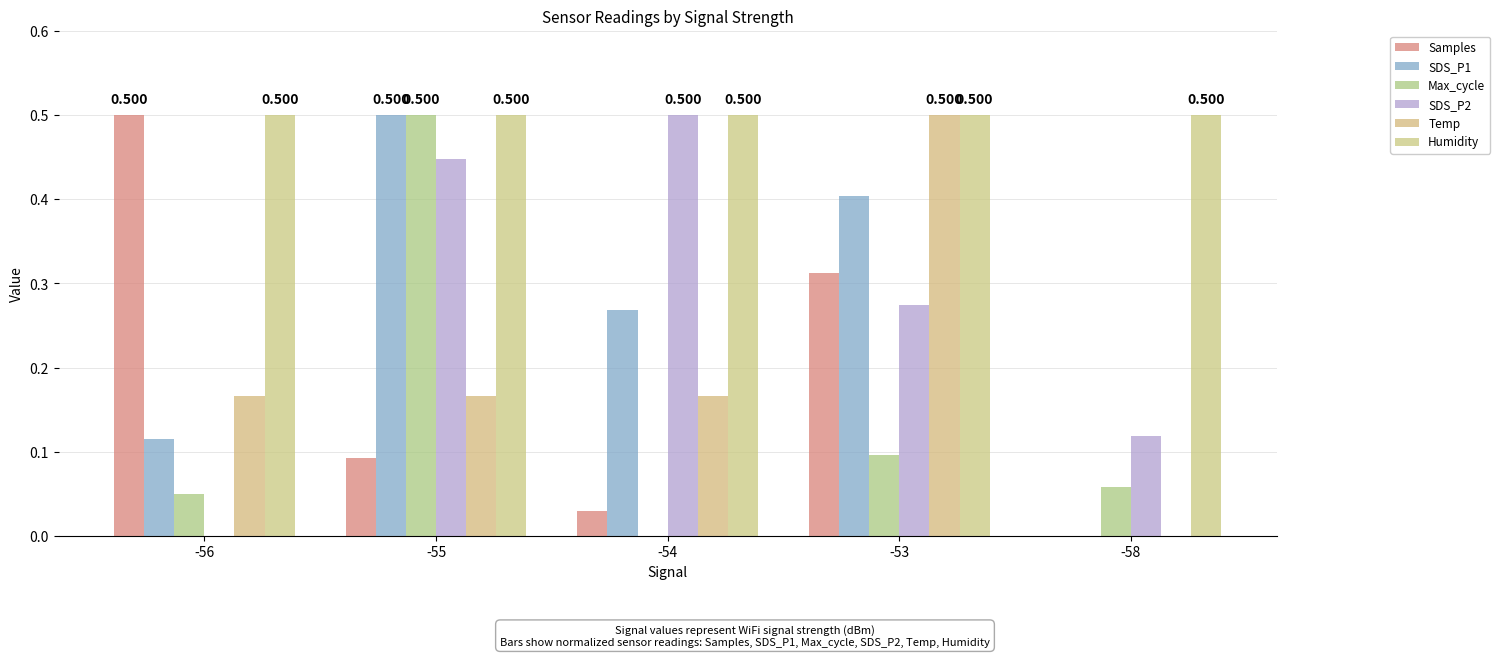

What value does the Samples series have at -56?

0.5